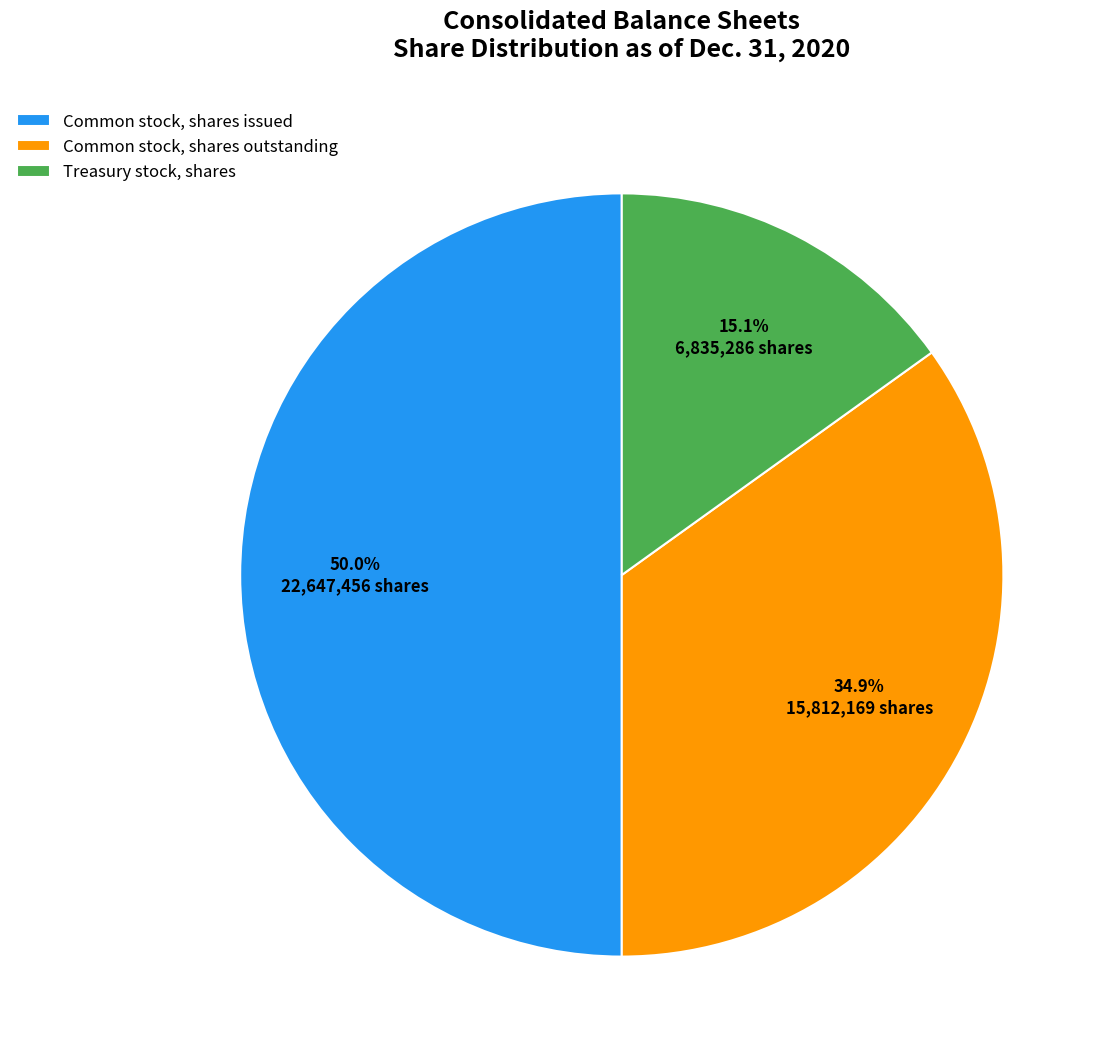

Does Treasury stock, shares represent more than half of the total?

No